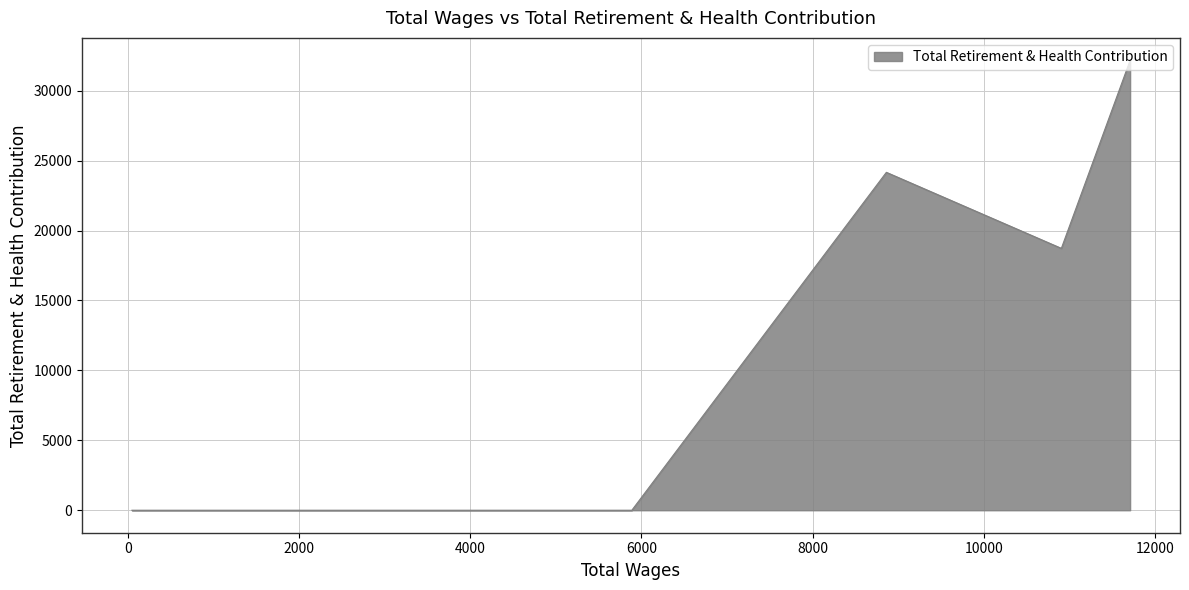

What is the greatest value displayed?

32168